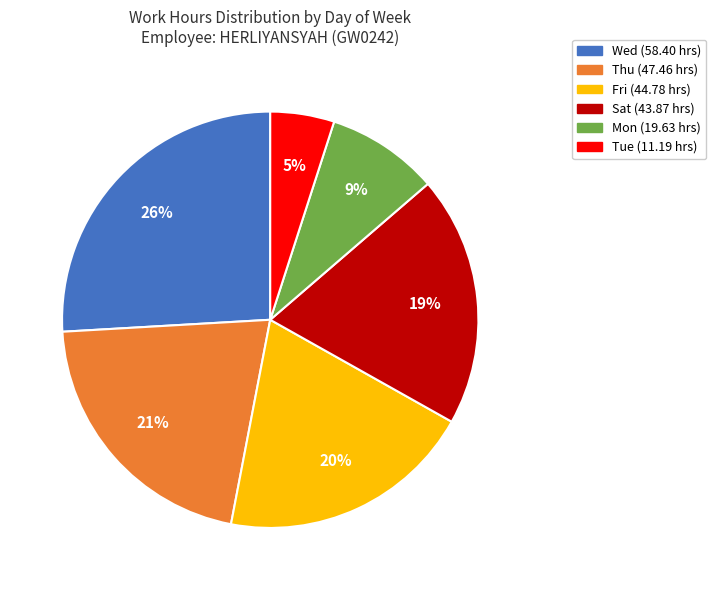

Is there any slice that represents more than half of the pie?

No